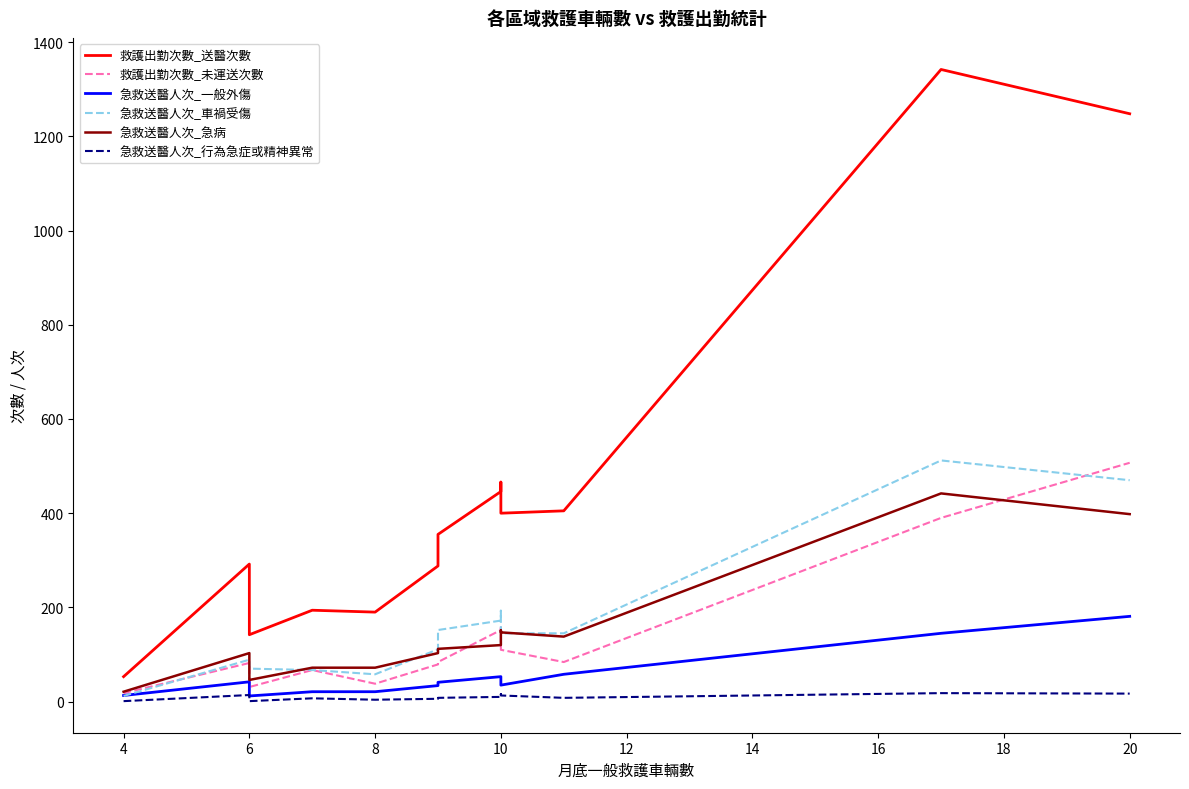

What are all the series names shown in the legend?

救護出勤次數_送醫次數, 救護出勤次數_未運送次數, 急救送醫人次_一般外傷, 急救送醫人次_車禍受傷, 急救送醫人次_急病, 急救送醫人次_行為急症或精神異常